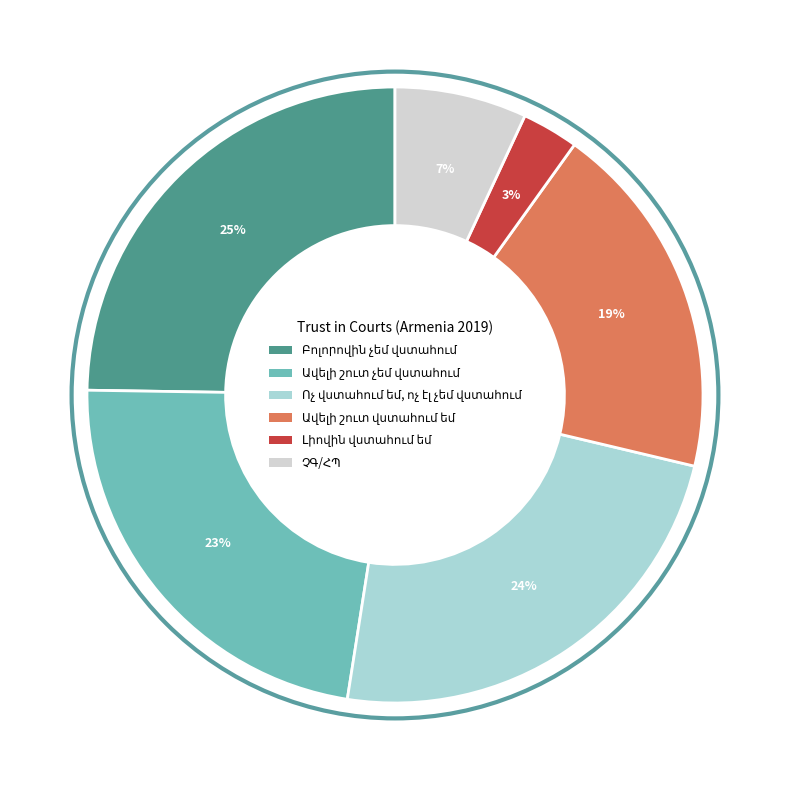

Is there a majority slice in this chart?

No